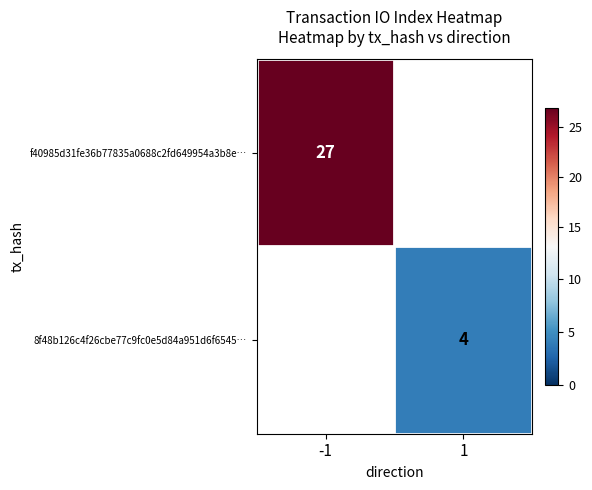

List the labels in order of 8f48b126c4f26cbe77c9fc0e5d84a951d6f6545… value, smallest first.

-1, 1